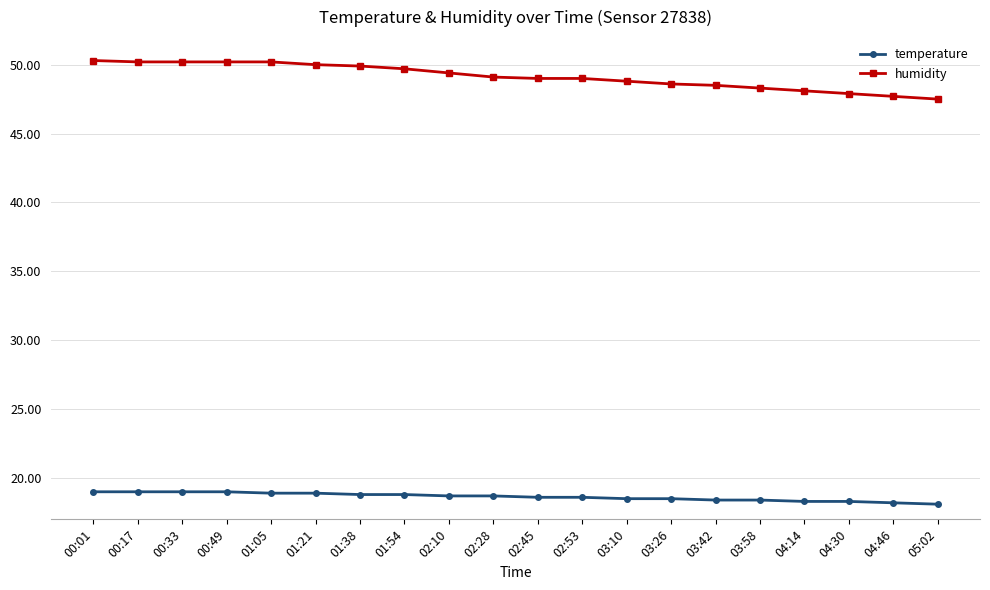

Which series has the largest range (max minus min)?

humidity